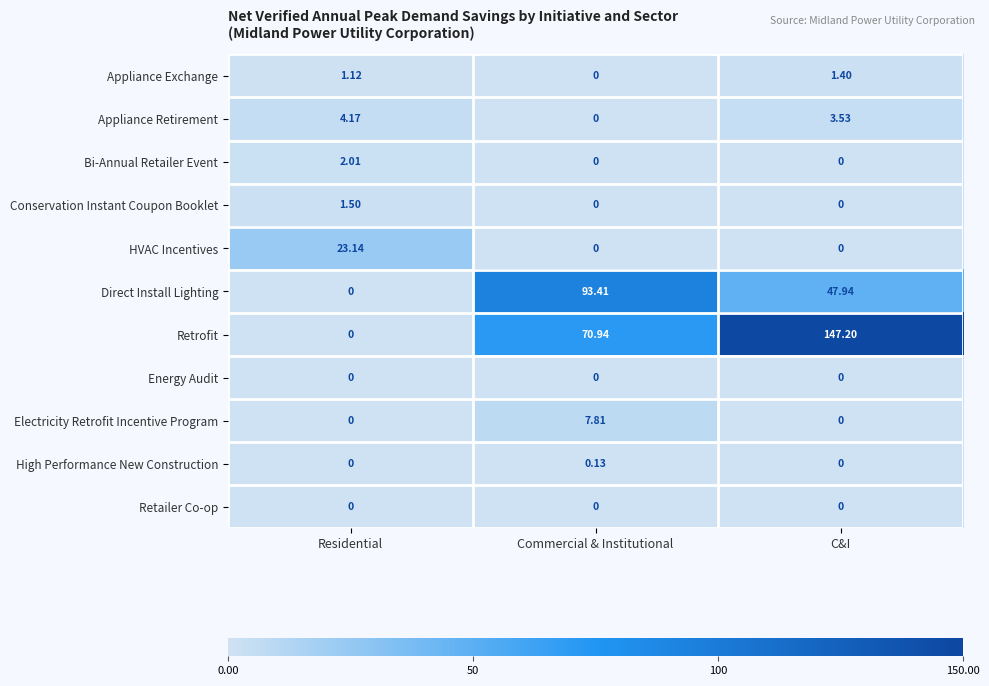

Which category has the highest value in the Bi-Annual Retailer Event series?

Residential